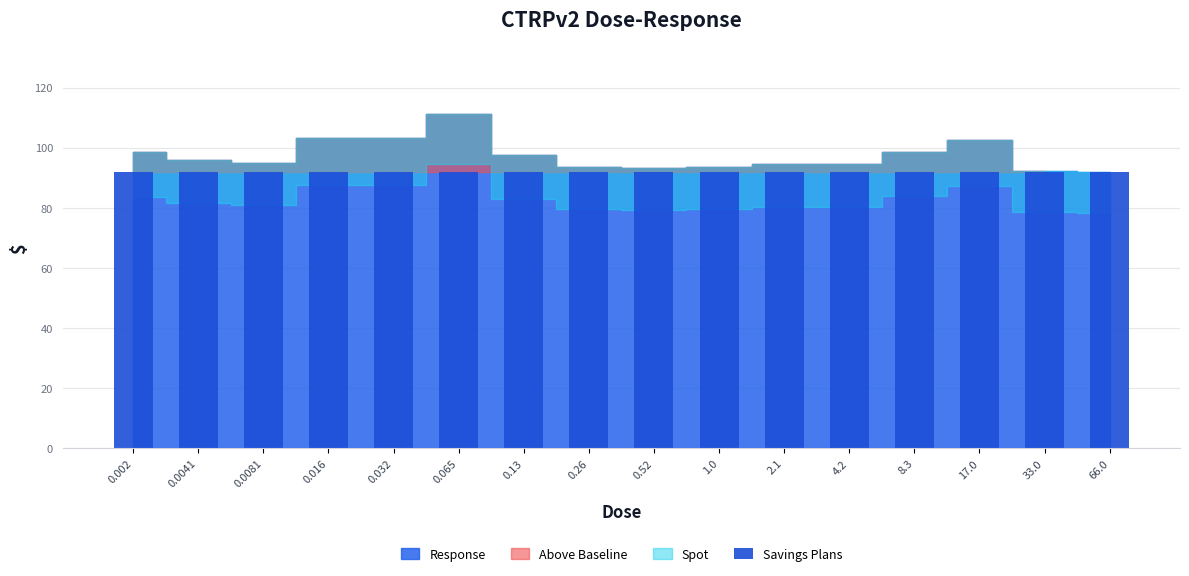

Where does the data first go above 95?

0.002